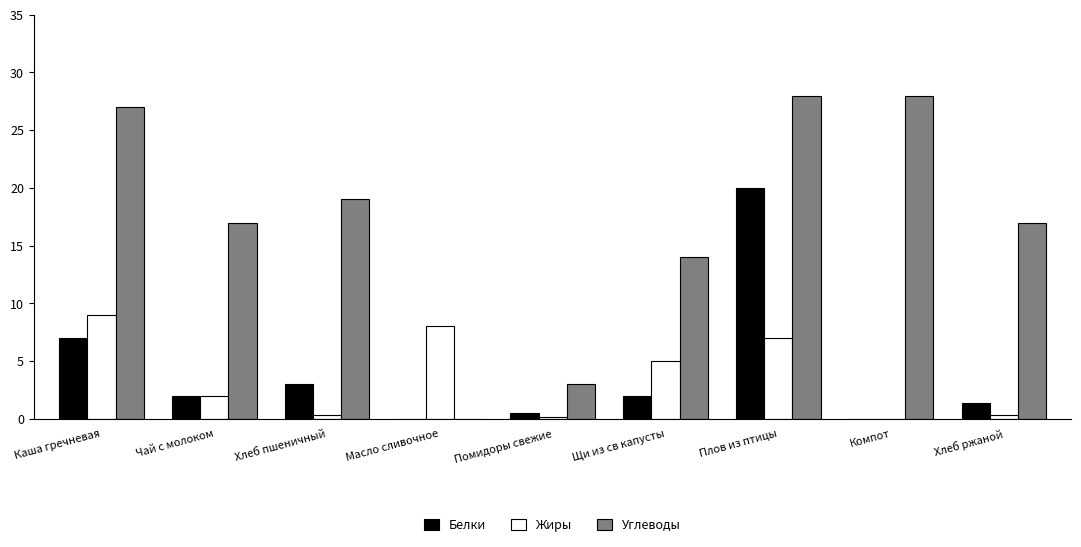

Which series has the largest total across all categories?

Углеводы